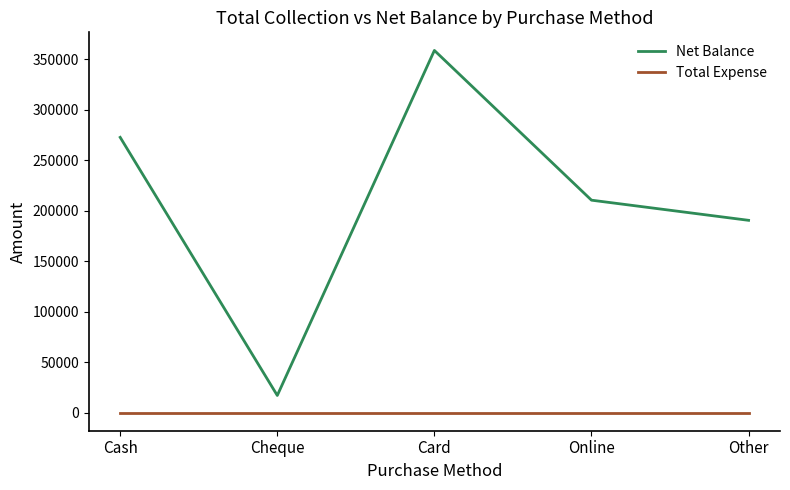

Is the value of Net Balance at Online greater than the value of Total Expense at Online?

Yes